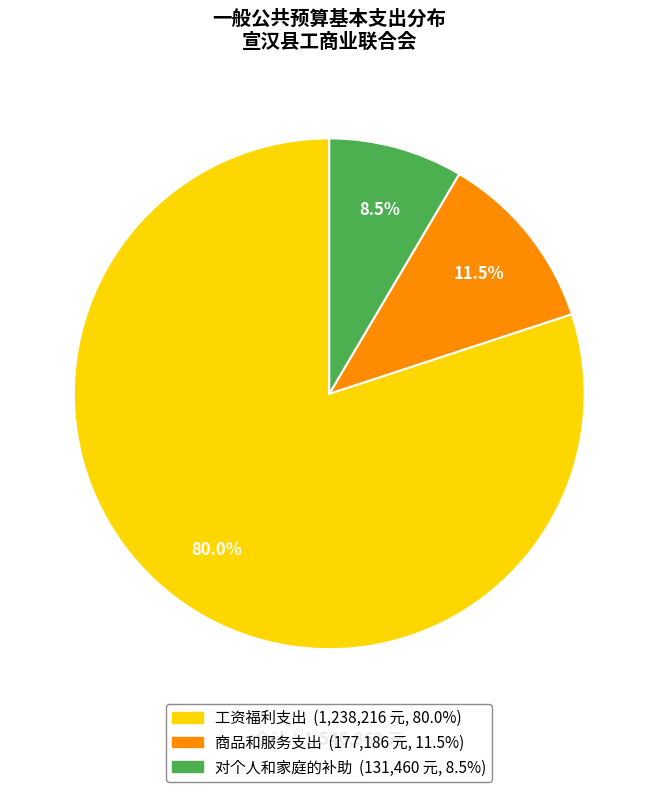

What portion of the pie excludes 工资福利支出?

20.0%